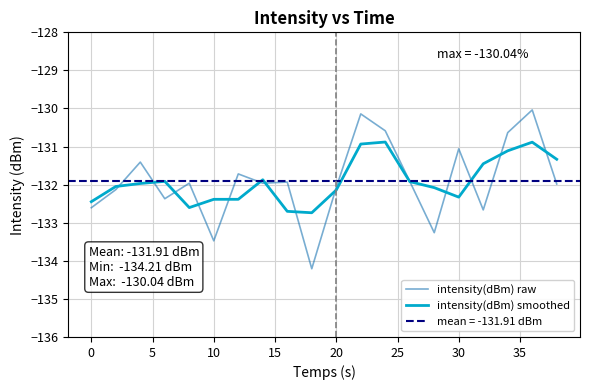

True or false: intensity(dBm) raw has a value of -133.5 at 10.

True